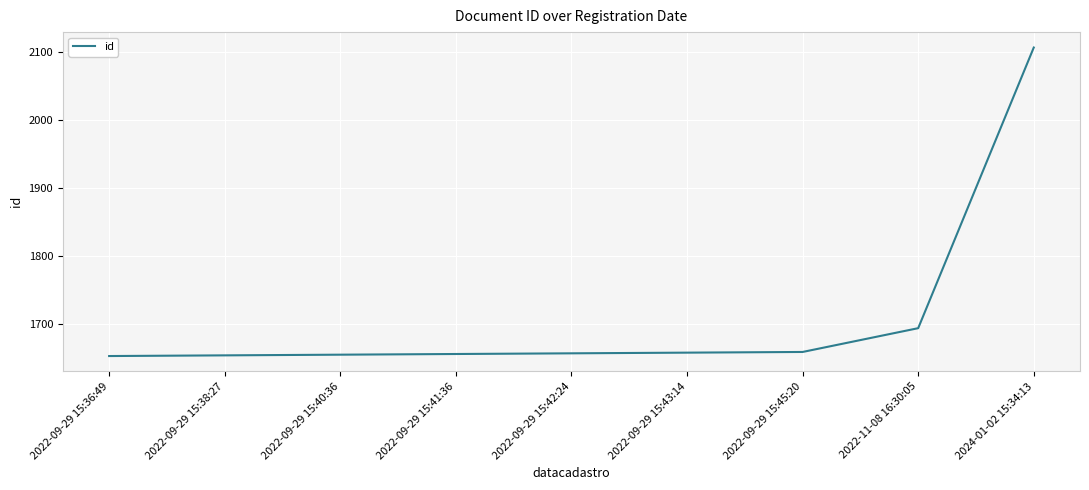

The chart shows a value of 2754 at 2022-09-29 15:42:24. True or false?

False